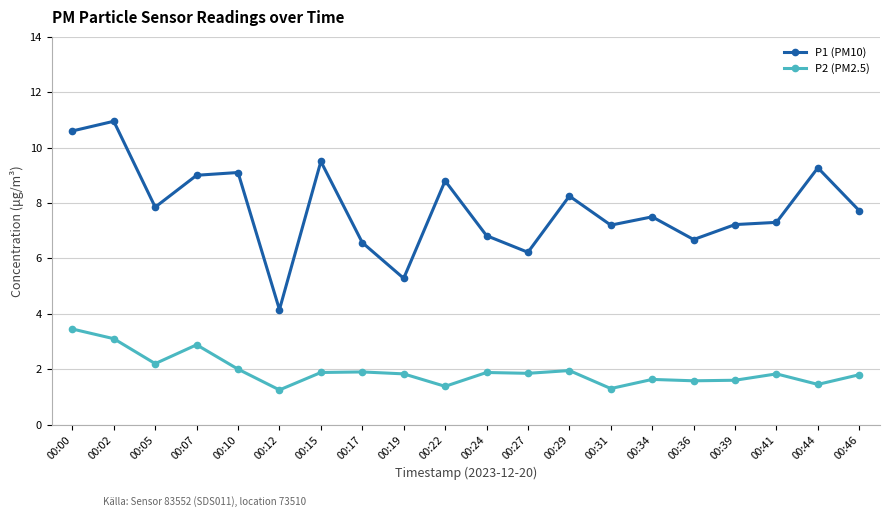

True or false: P2 (PM2.5) has a value of 1.3 at 00:31.

True